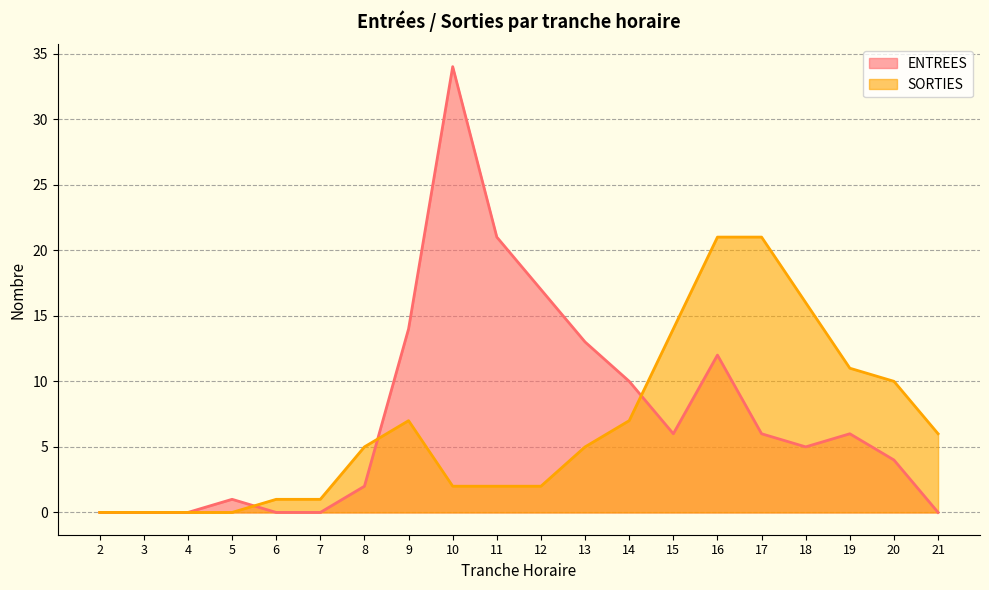

What are all the series names shown in the legend?

ENTREES, SORTIES